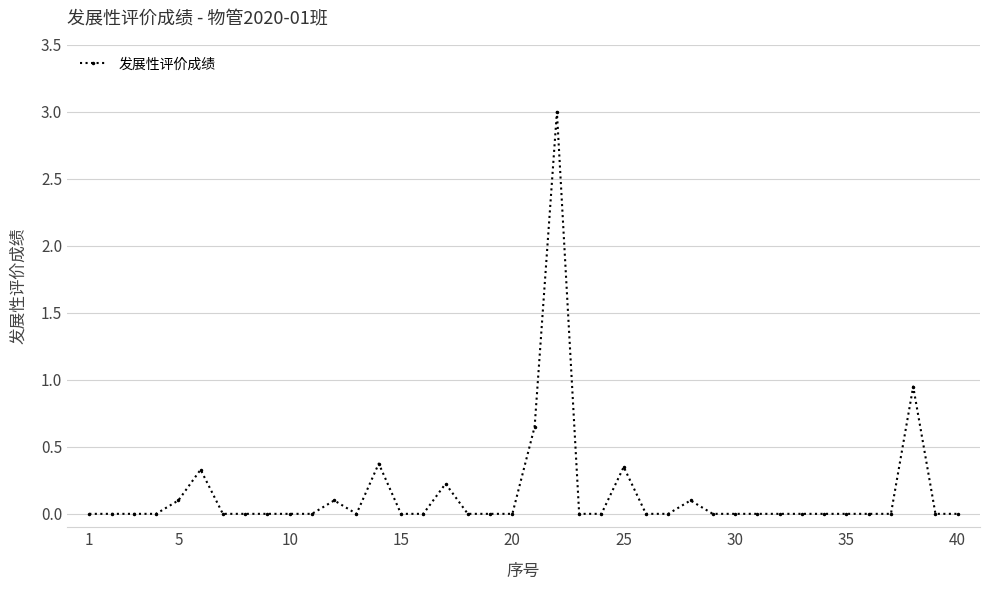

True or false: the data has more than 2 interior local peaks.

True